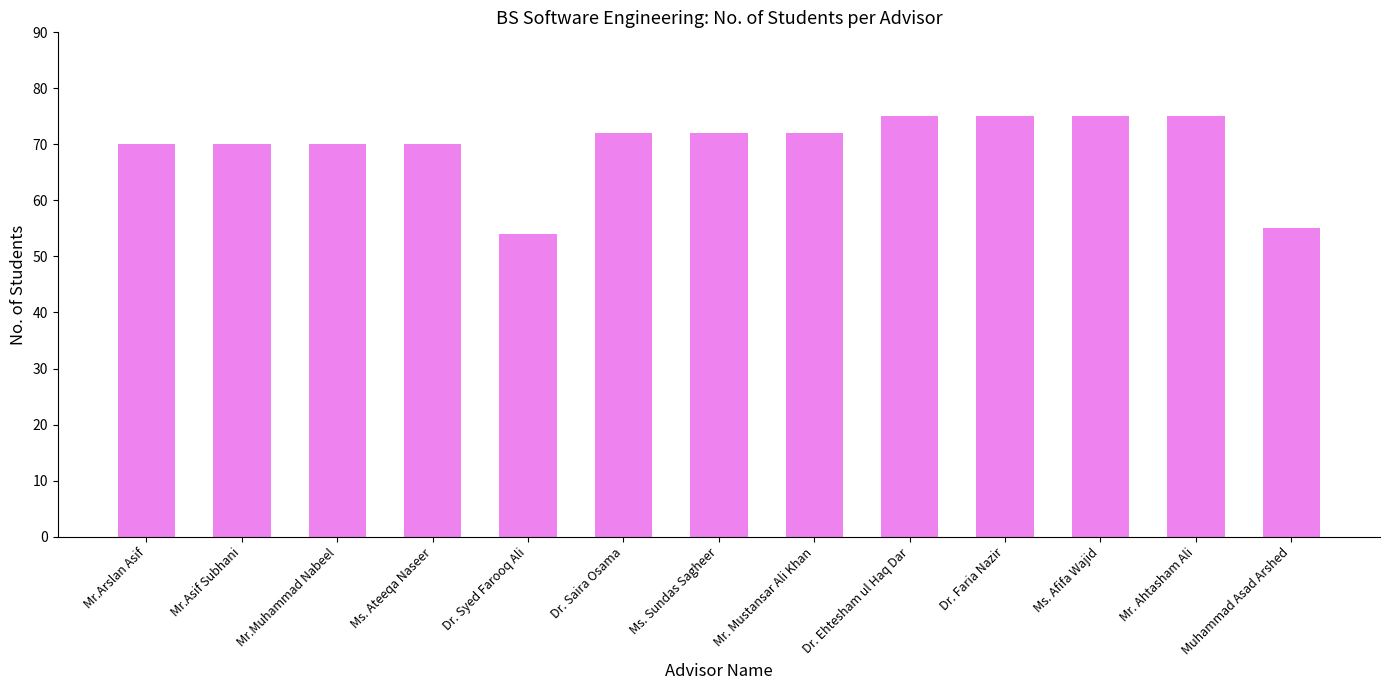

How many values are below 72?

6